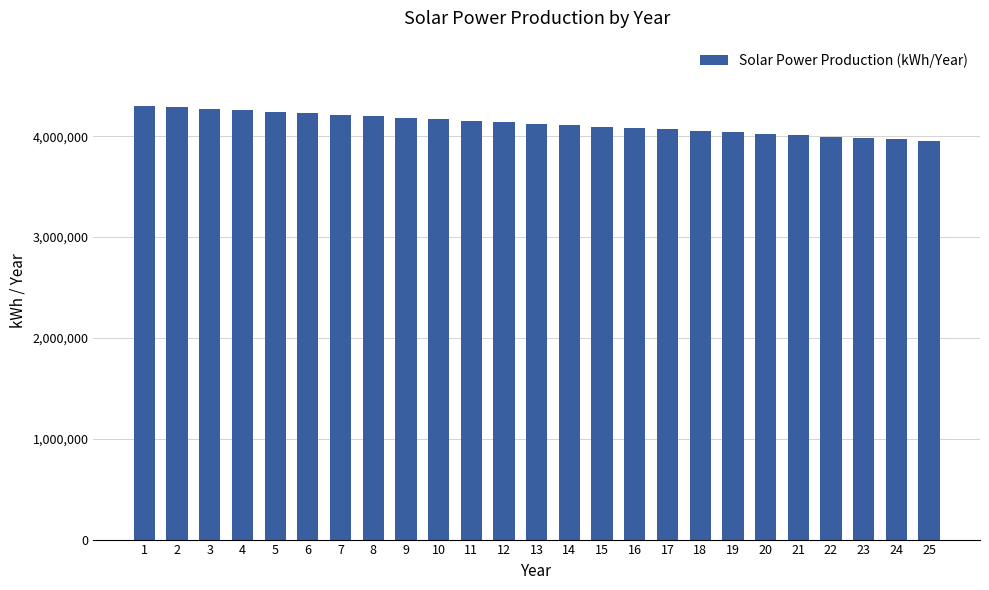

The chart shows a value of 4040156 at 19. True or false?

True